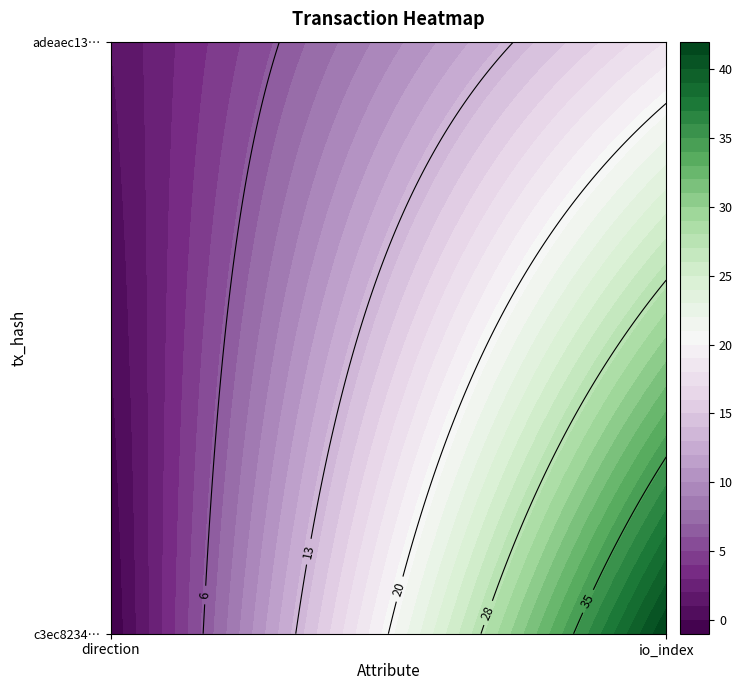

Which has a higher value, 0 or 1?

1